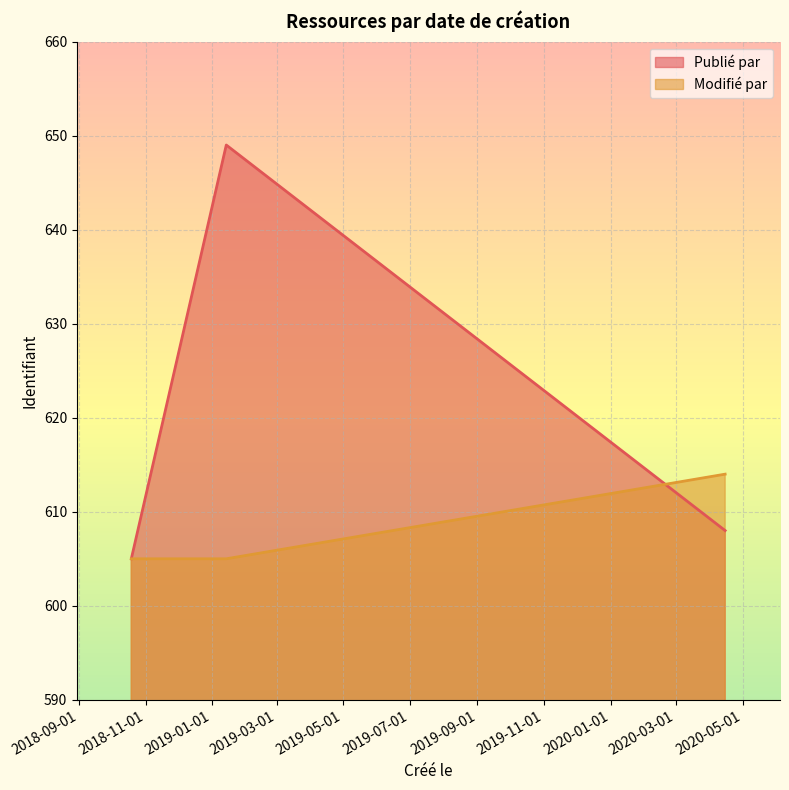

Does the chart display data point markers on the line(s)?

No